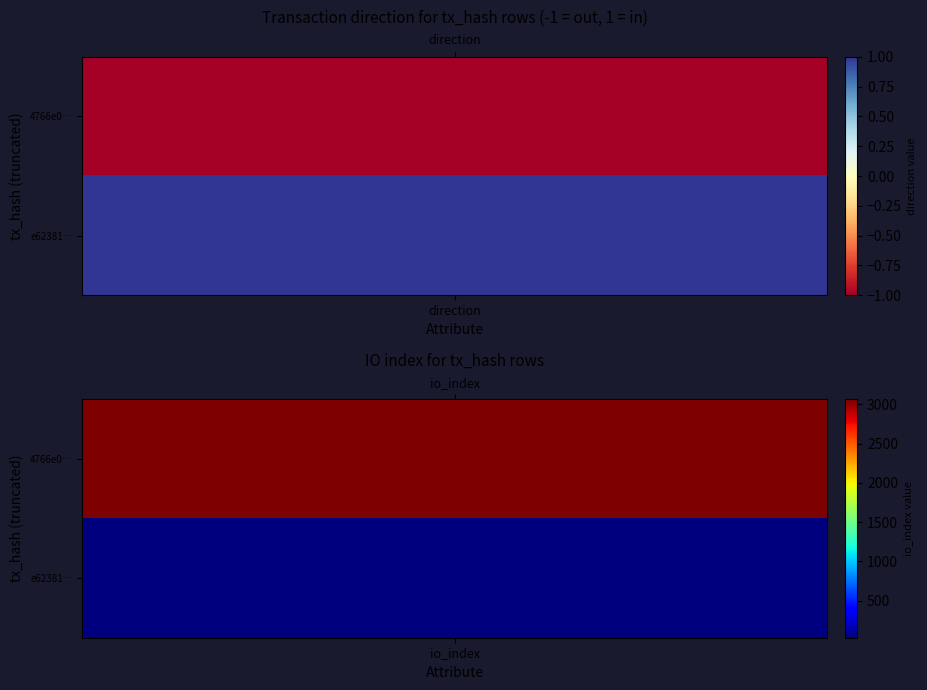

Rank the series by their maximum value, from lowest to highest.

e62381570c024b961633935890281ffb37865c3, 4766e01102c8a5b8134ac1b18fc9224ff8d62f0